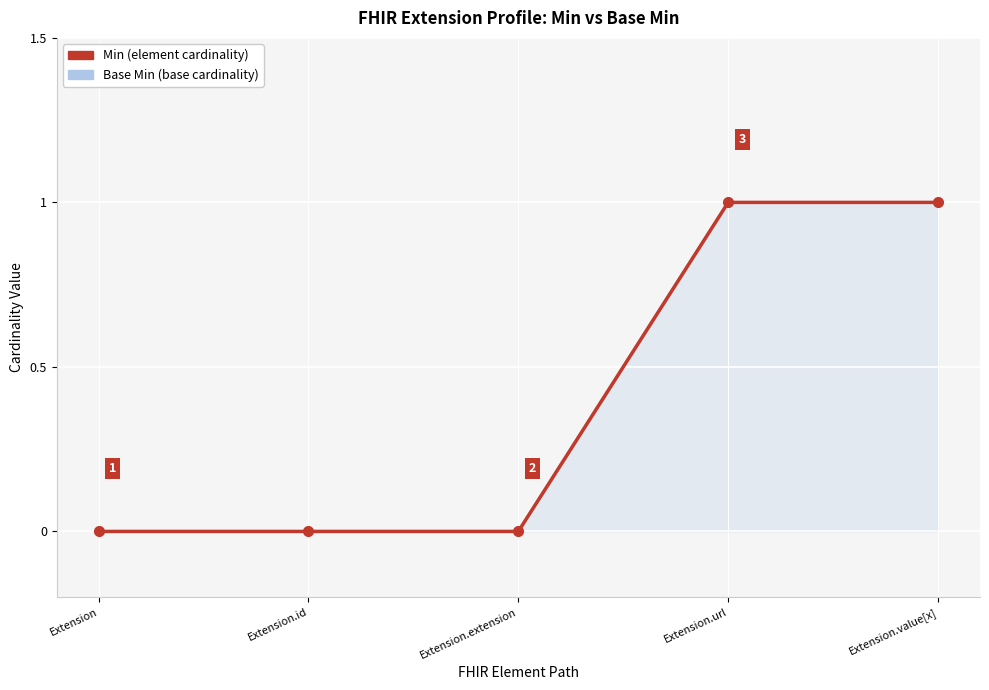

True or false: Min and Base Min cross at least once.

False